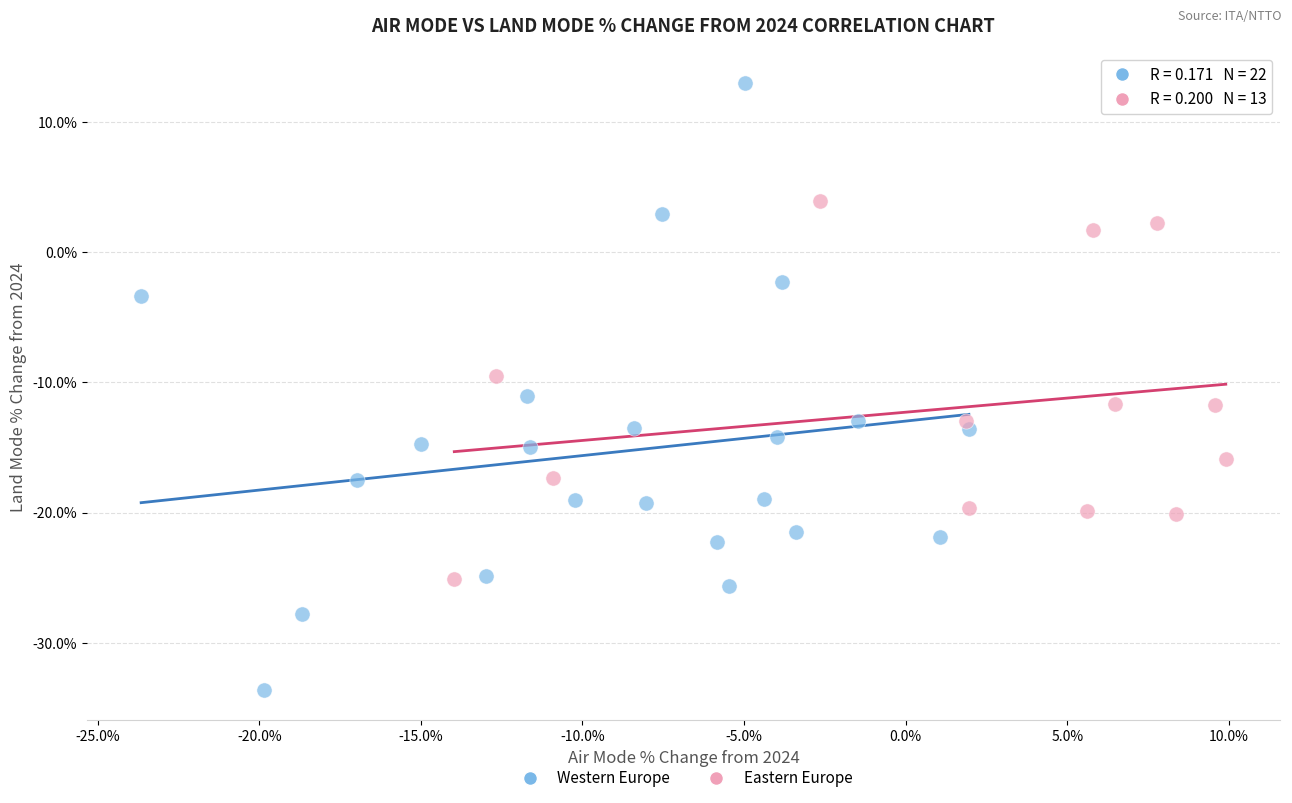

What are all the series names shown in the legend?

Western Europe, Eastern Europe